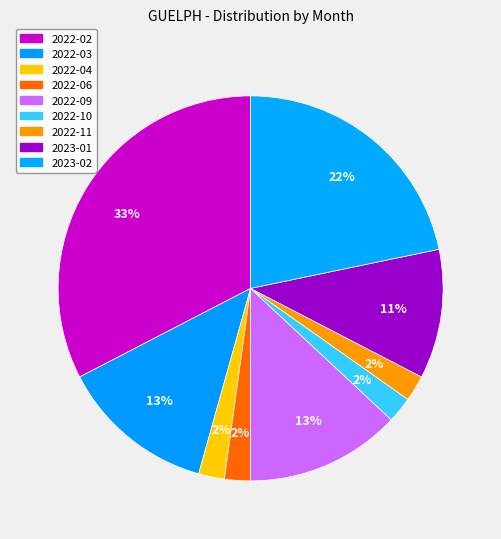

To the nearest percent, what is the difference between the 2022-11 and 2023-02 slice percentages?

20%